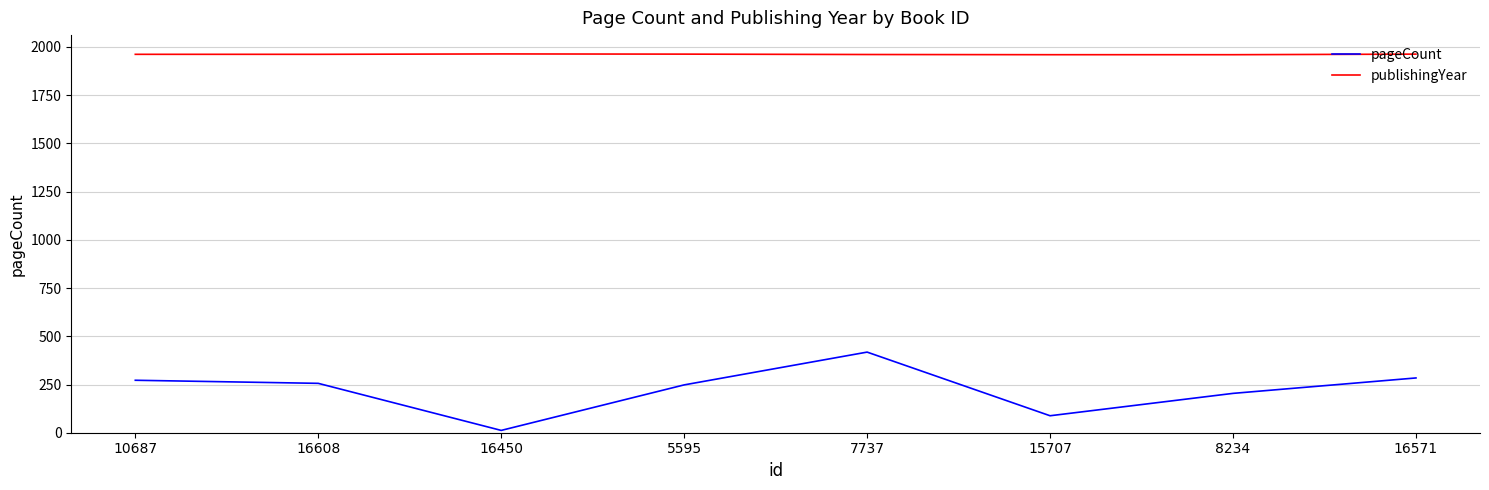

Is the value of publishingYear at 7737 greater than the value of pageCount at 16450?

Yes